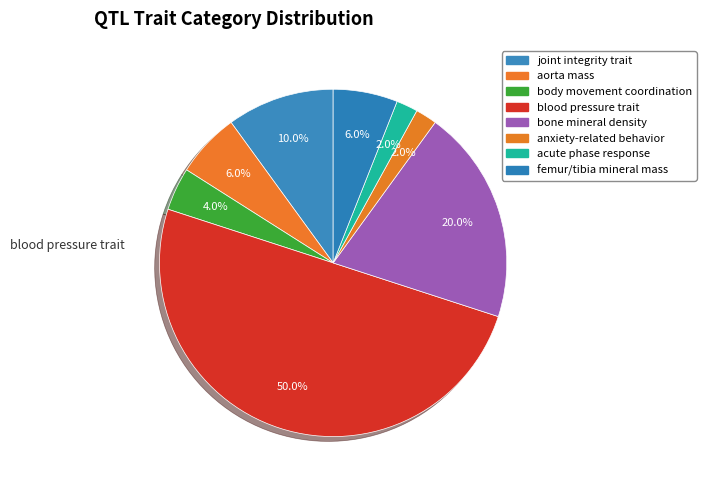

How many slices are in this pie chart?

8